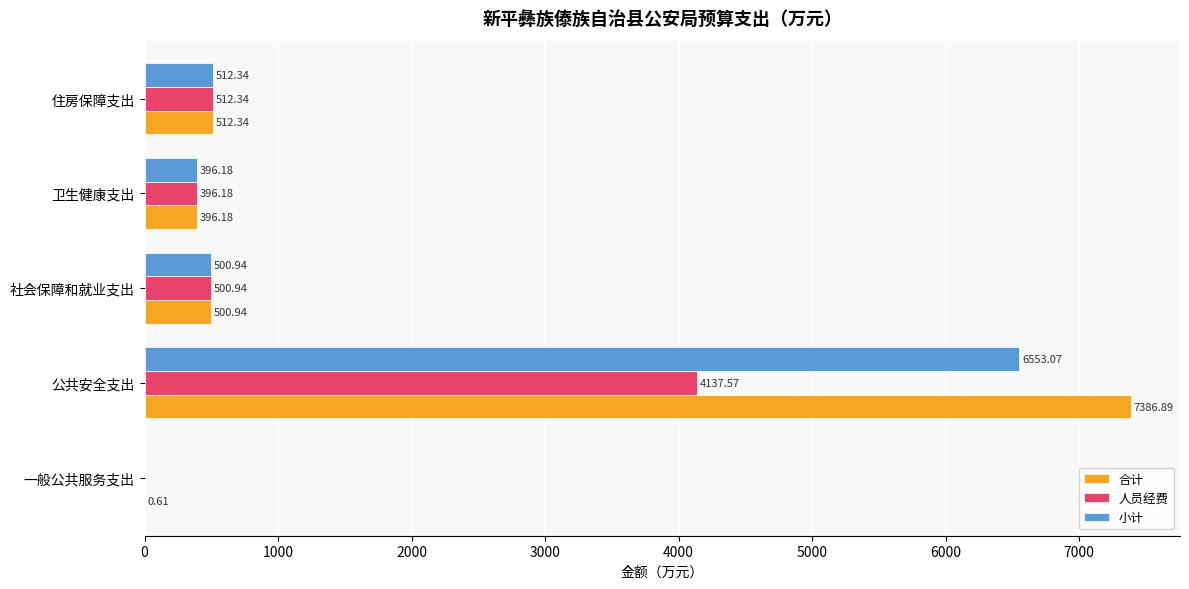

Which label corresponds to the largest value in the chart?

公共安全支出